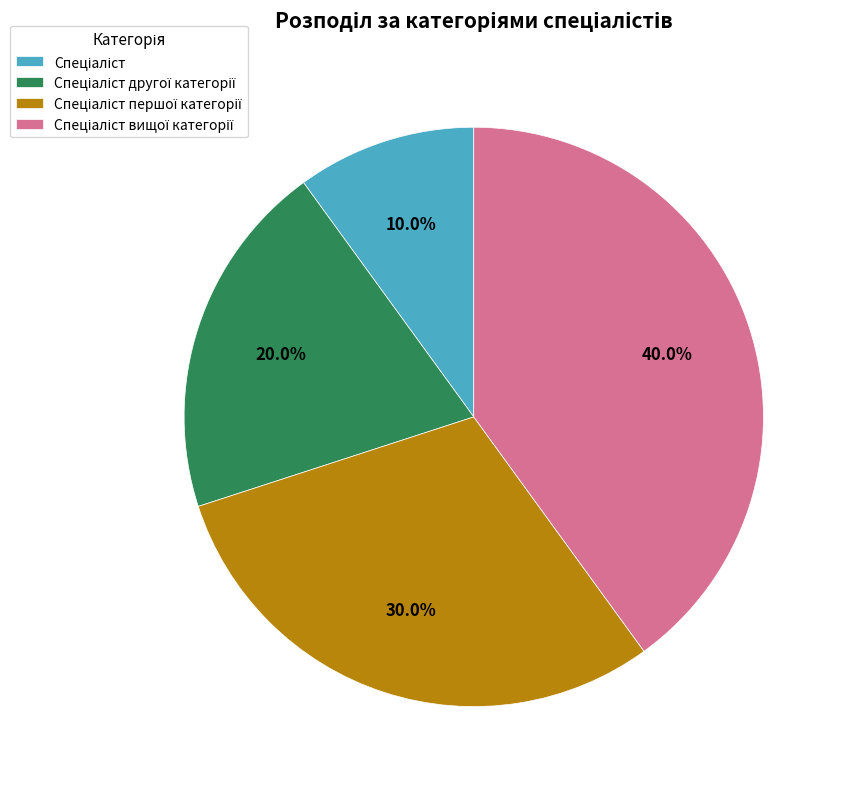

Is there a majority slice in this chart?

No